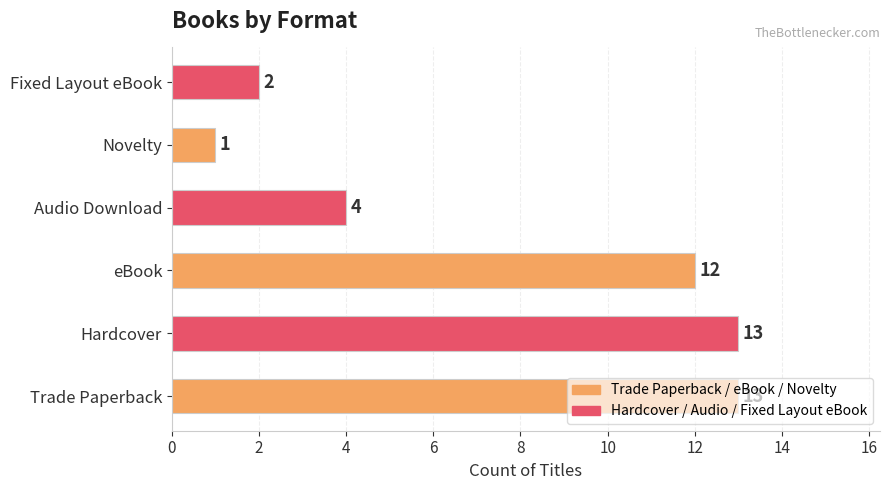

How many data points are less than 12?

3